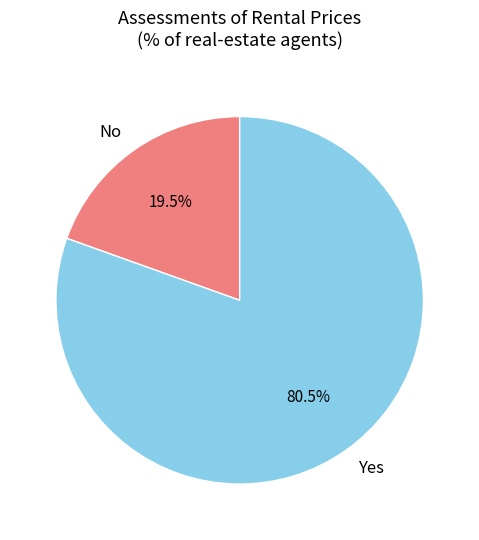

Approximately how many times larger is the value at Yes compared to No?

4.1